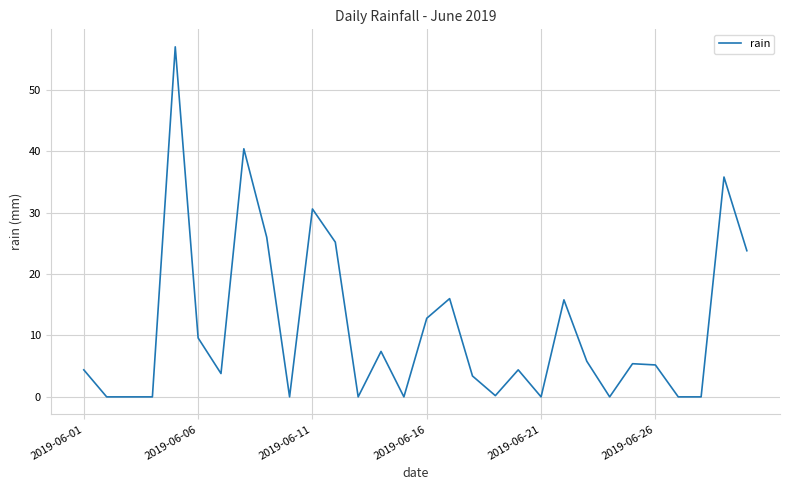

What is the difference between the maximum and minimum values?

57.0